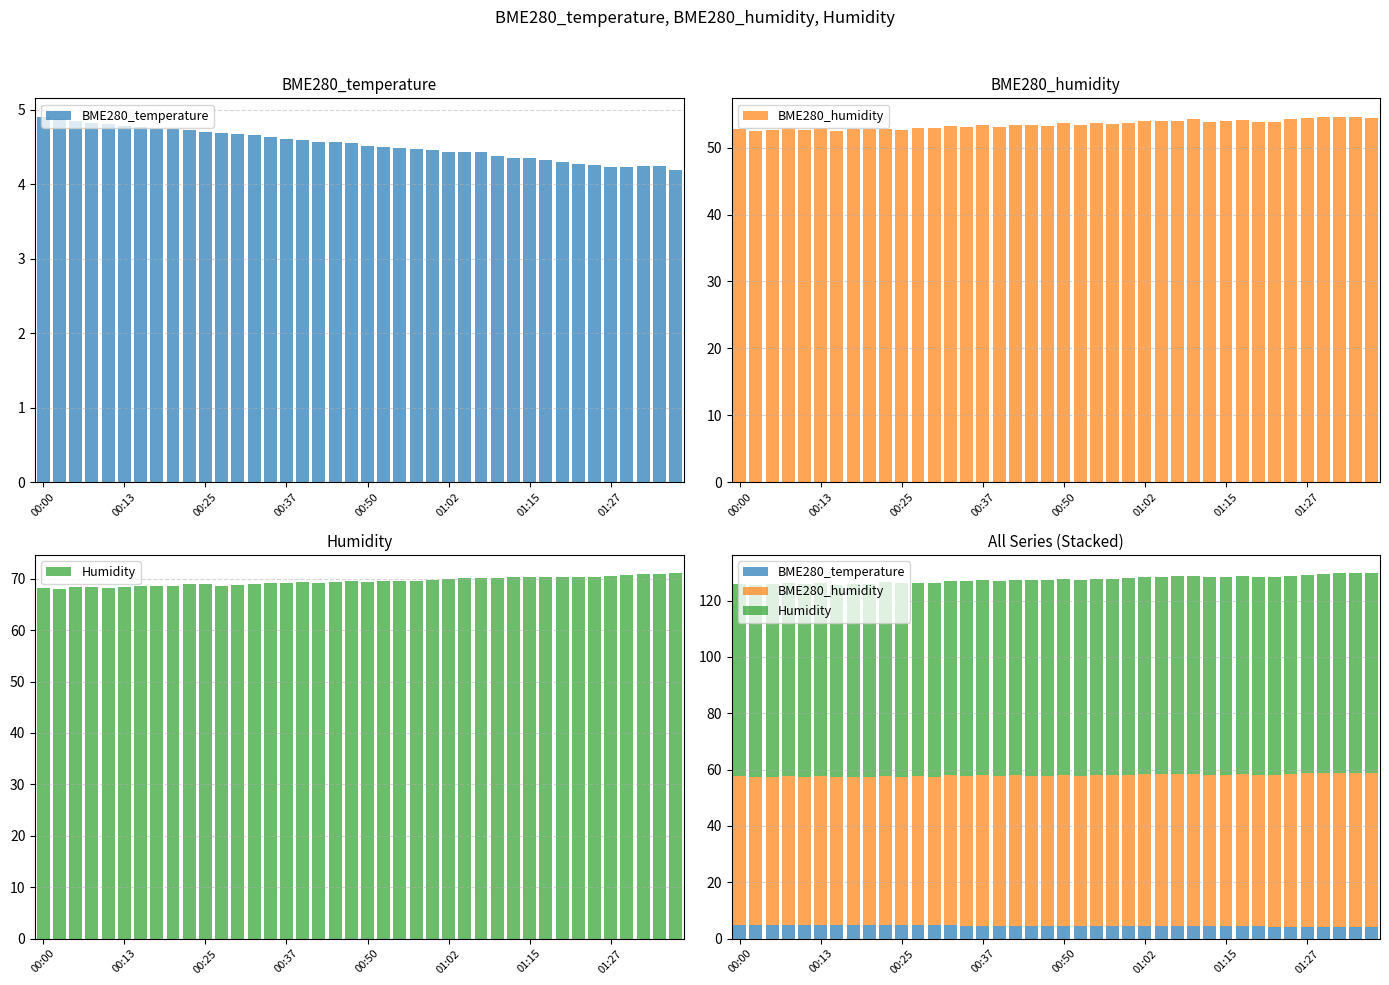

List the series in order of their overall mean, lowest first.

BME280_temperature, BME280_humidity, Humidity